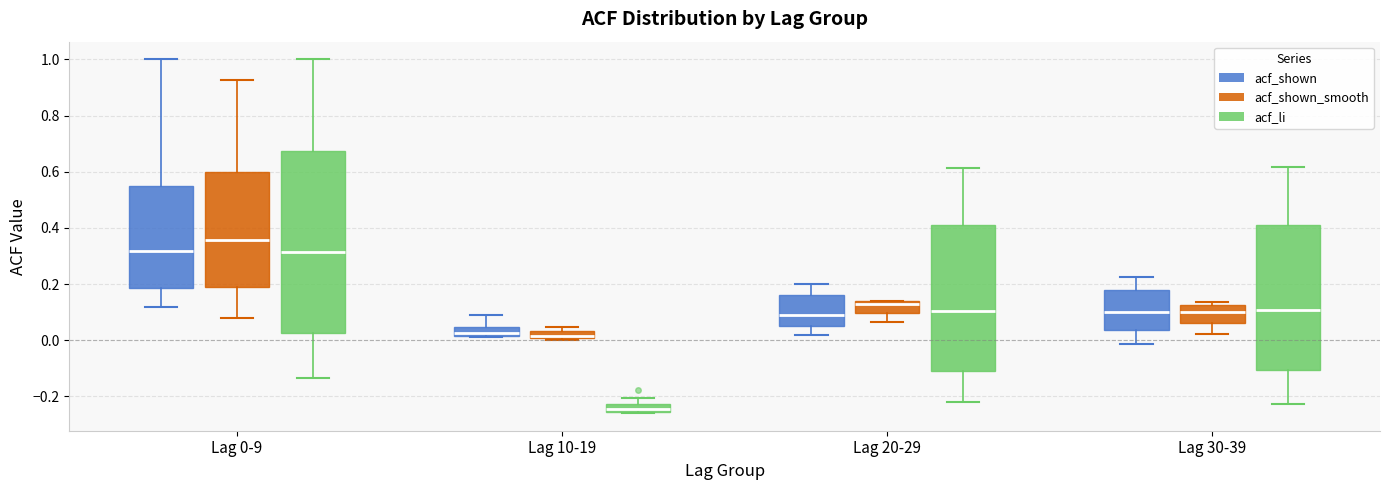

Which box has the lowest median line?

Lag 10-19 (acf_li)